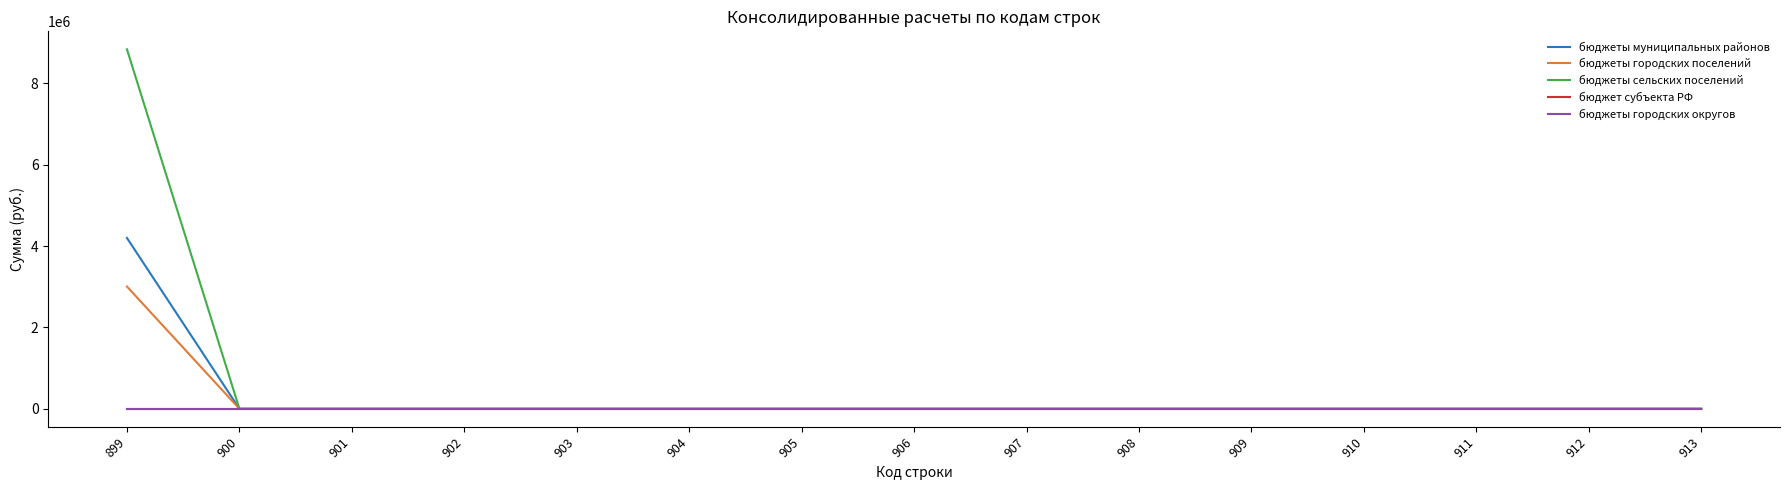

True or false: бюджеты городских округов has more than 2 points higher than both neighbors.

False